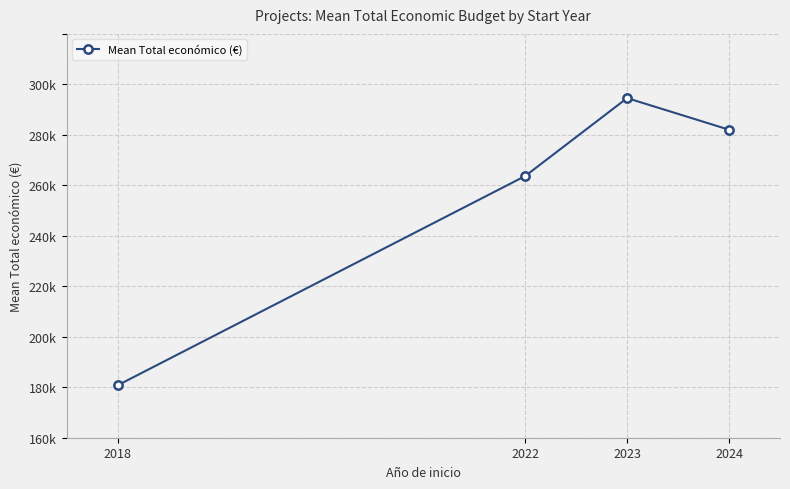

What is the approximate value at 2018?

160751